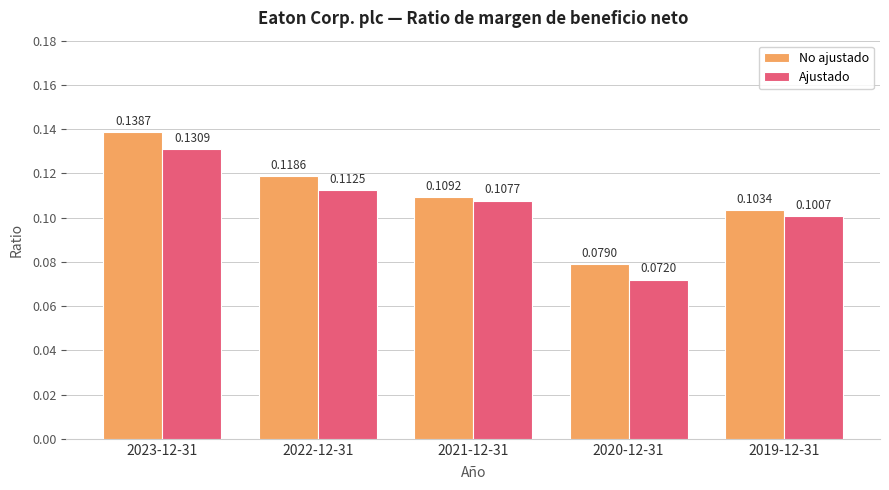

List the series in order of their overall mean, highest first.

No ajustado, Ajustado